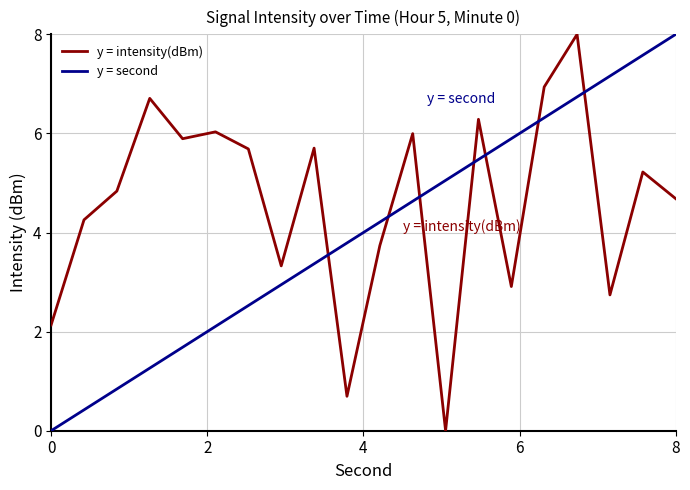

At how many categories does at least one series exceed 5?

14